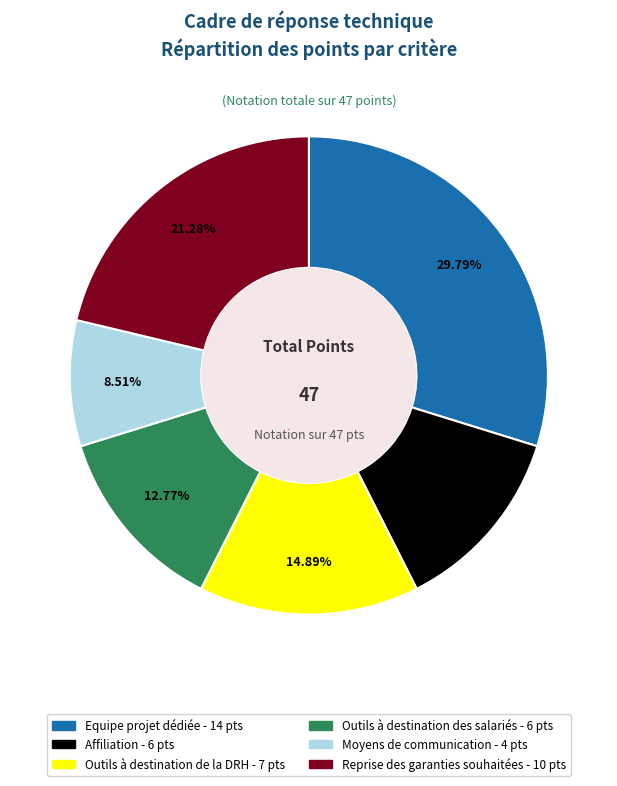

To the nearest percent, what percentage of the pie is Equipe projet dédiée?

30%